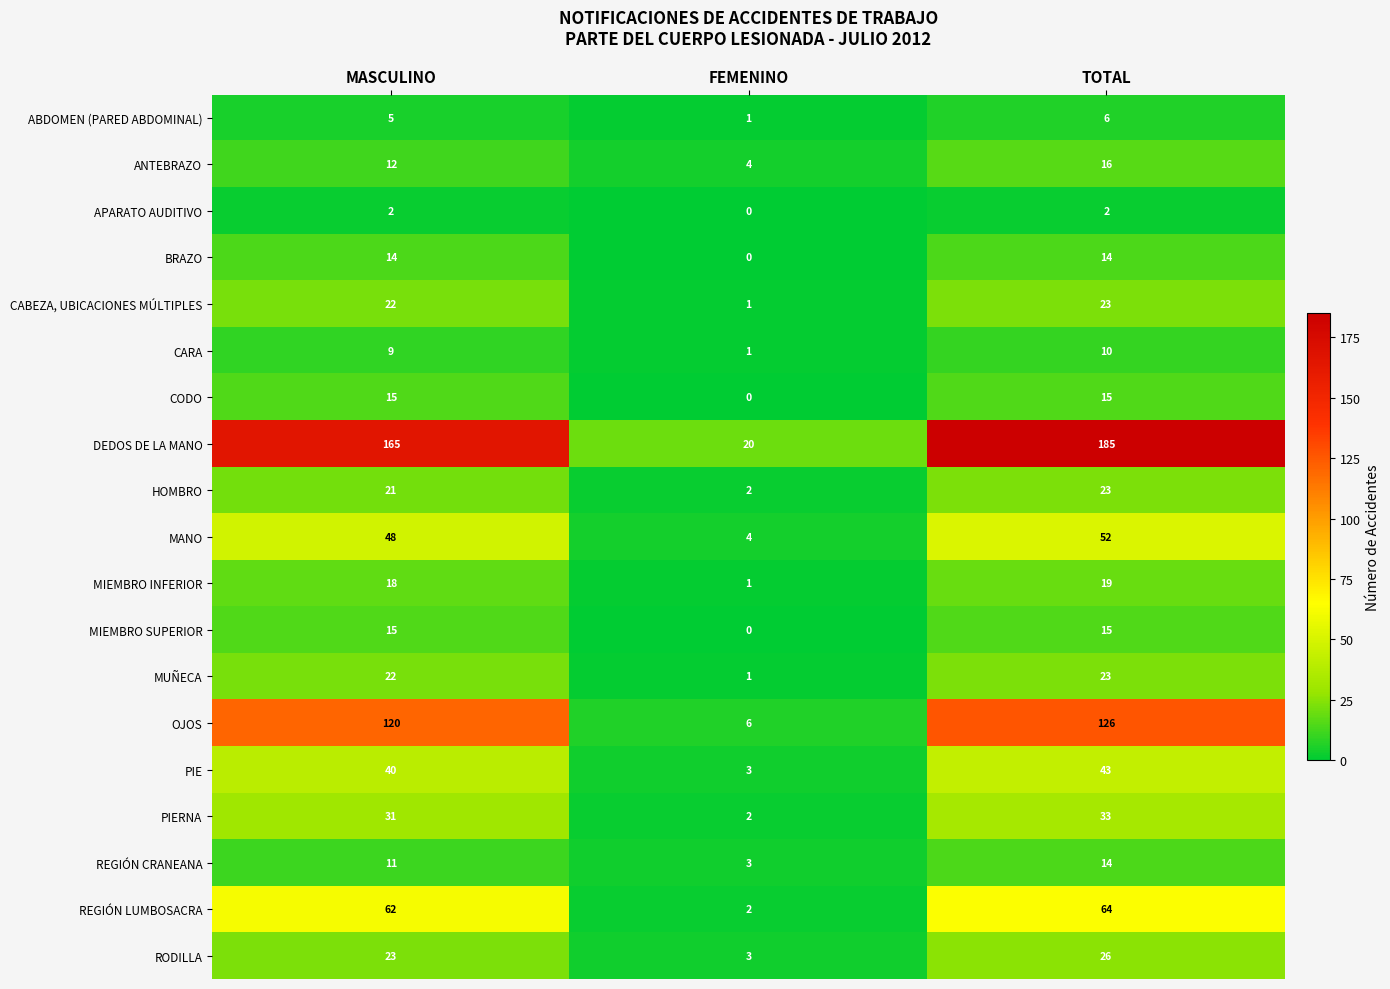

What is the greatest value displayed?

185